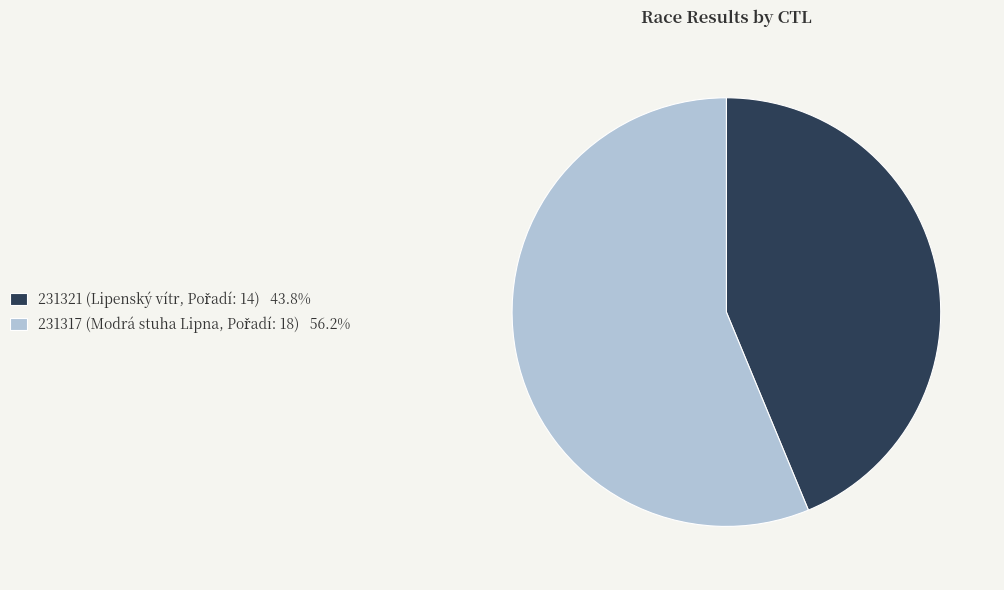

Do 231317 and 231321 together represent more than half of the pie?

Yes